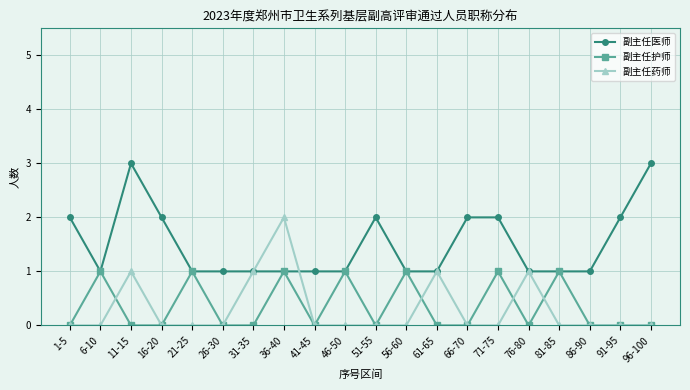

Where is the first local maximum for 副主任护师?

6-10